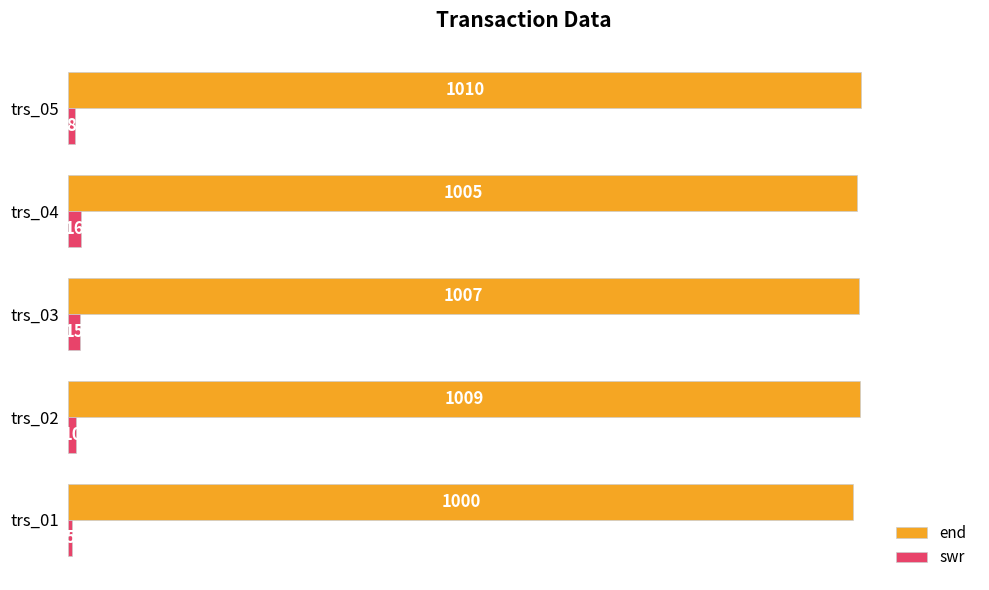

Where is end nearest to the value 1005?

trs_04